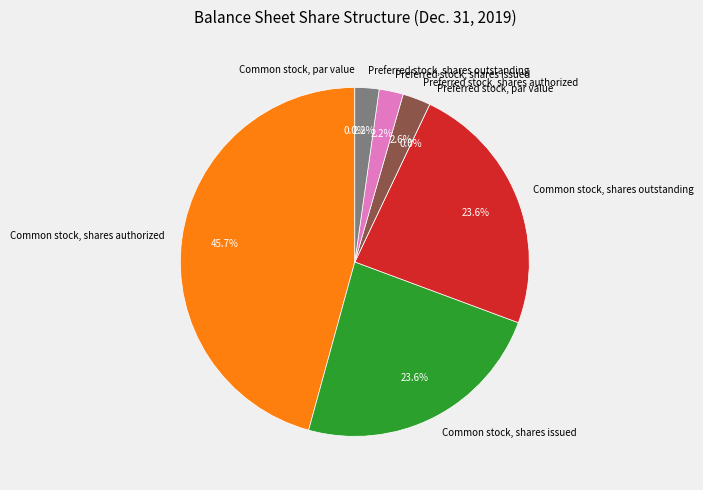

To the nearest percent, what percentage of the pie is Common stock, shares authorized?

46%